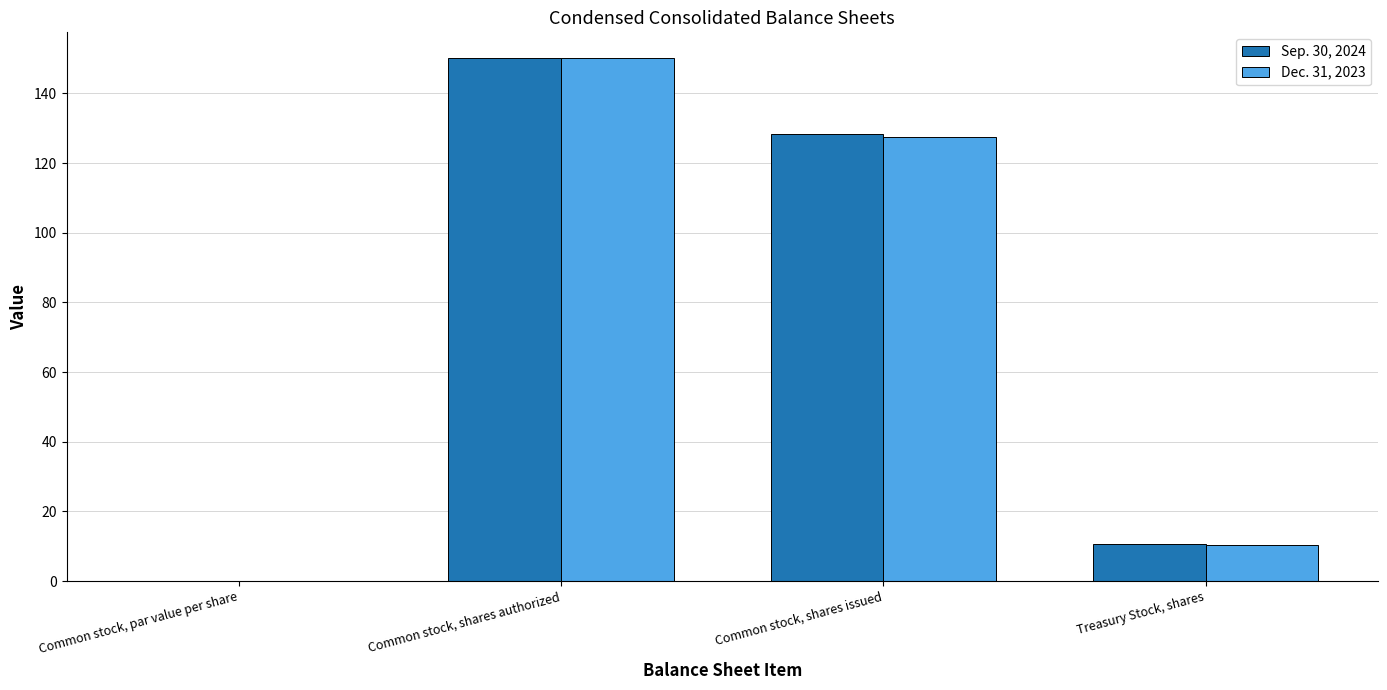

What is the sum of all Sep. 30, 2024 values?

289.0